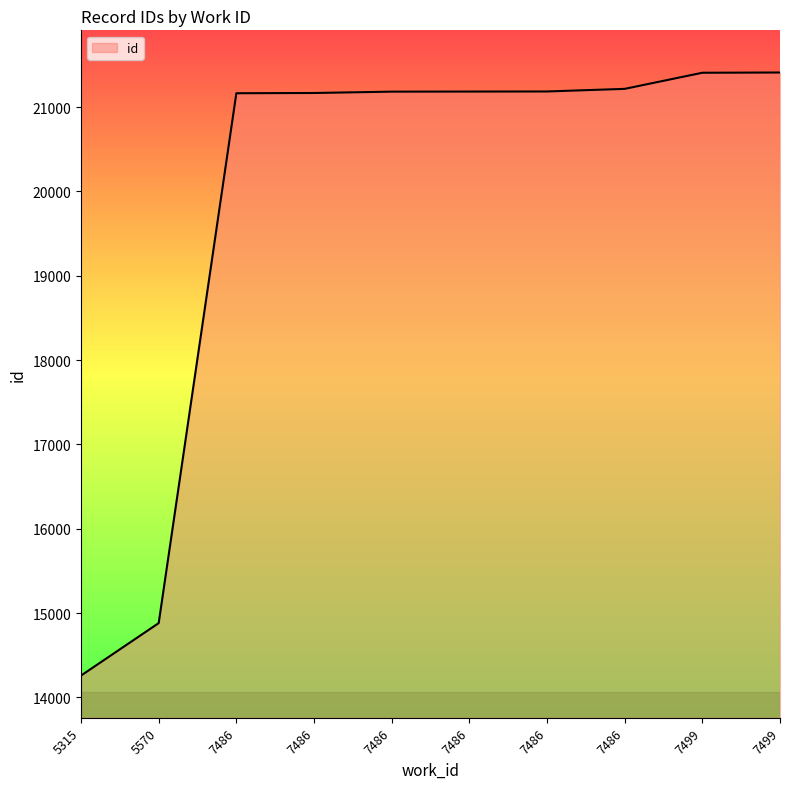

How many lines are shown in the chart?

1